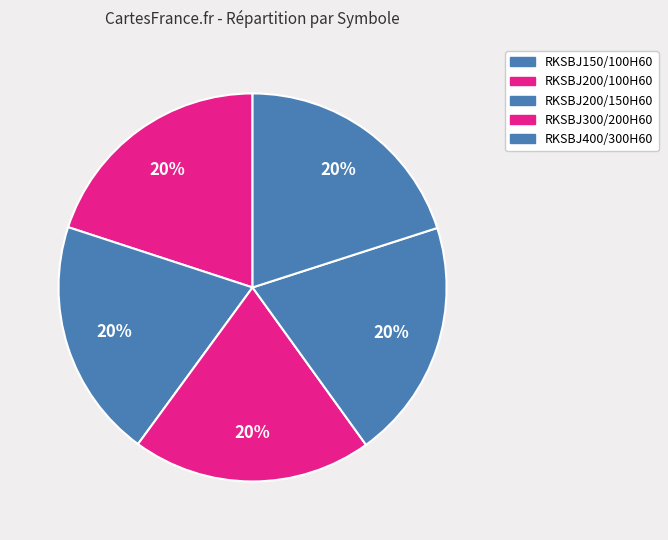

What percentage is the RKSBJ200/100H60 slice, to the nearest percent?

20%